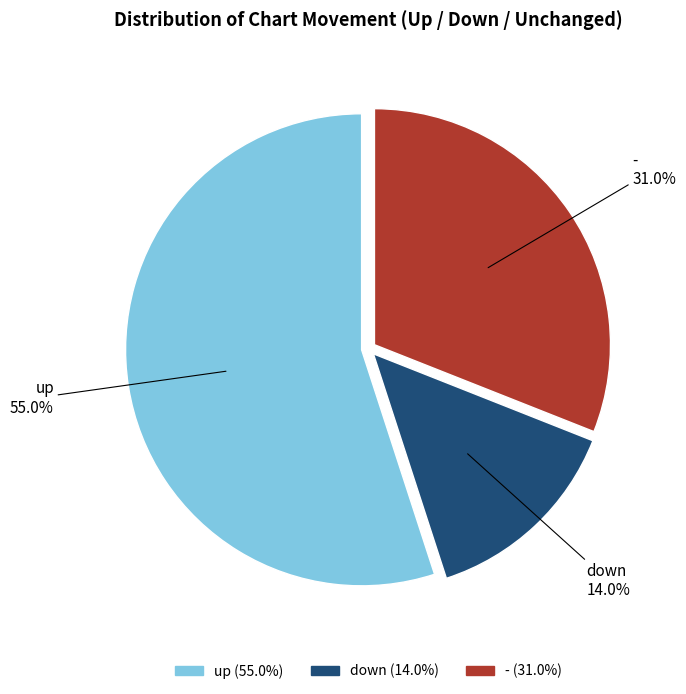

Is there any slice that represents more than half of the pie?

Yes